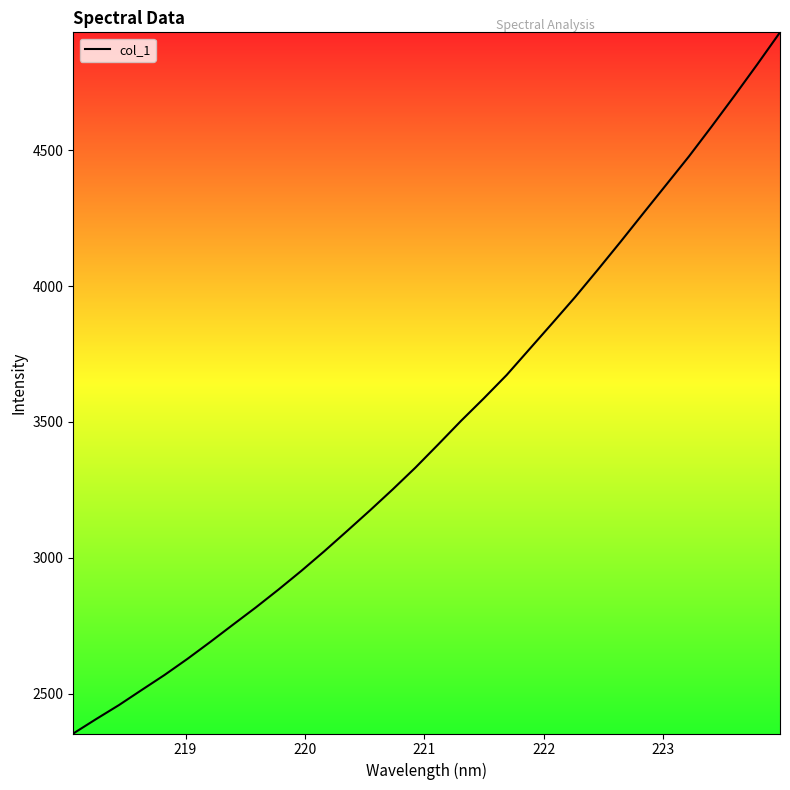

What is the greatest value displayed?

4934.4